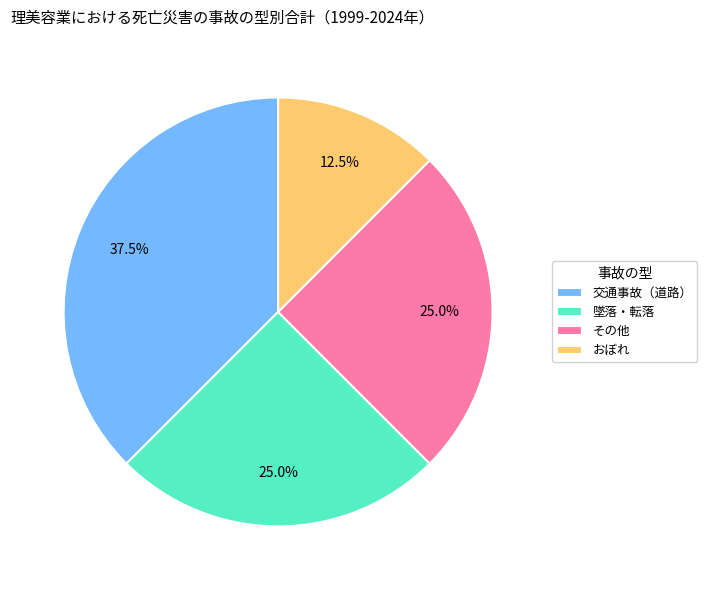

What percentage is the 墜落・転落 slice, to the nearest percent?

25%